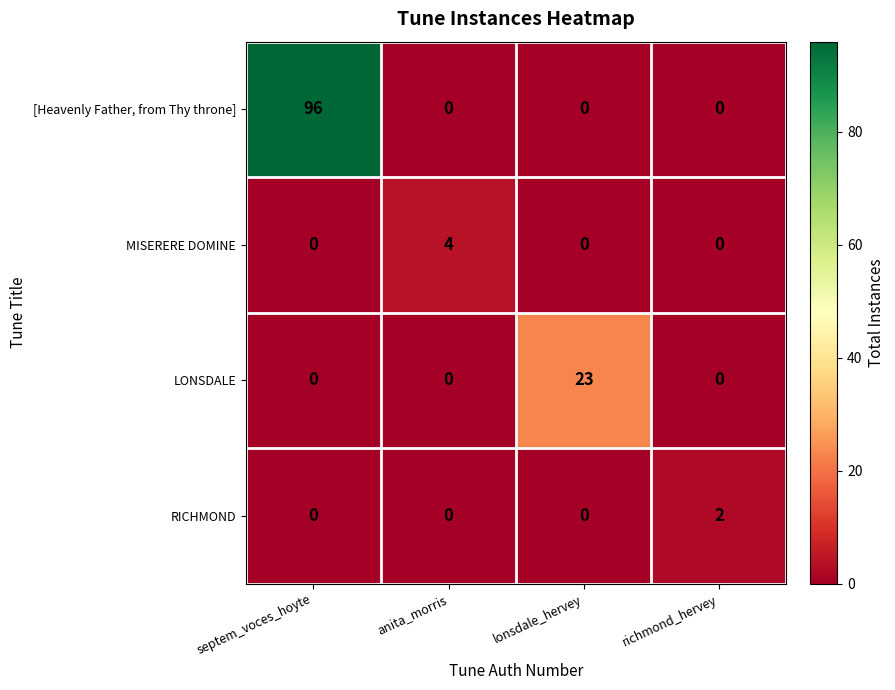

Which series has the largest total across all categories?

[Heavenly Father, from Thy throne]